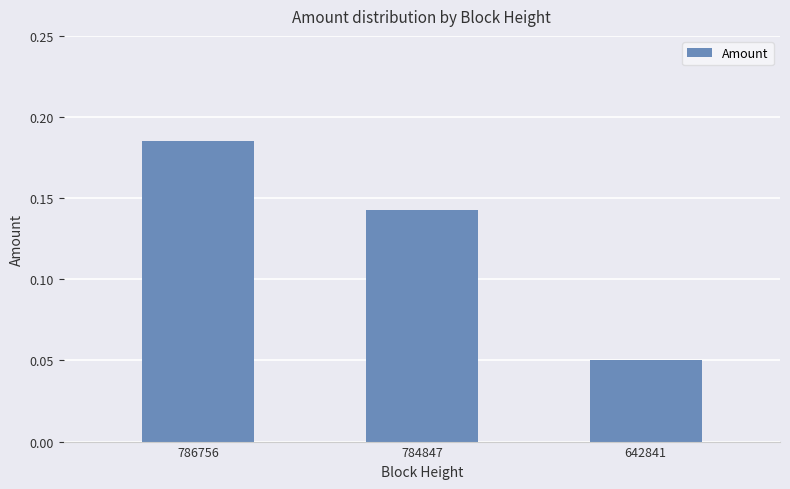

Between 784847 and 786756, which is larger?

786756